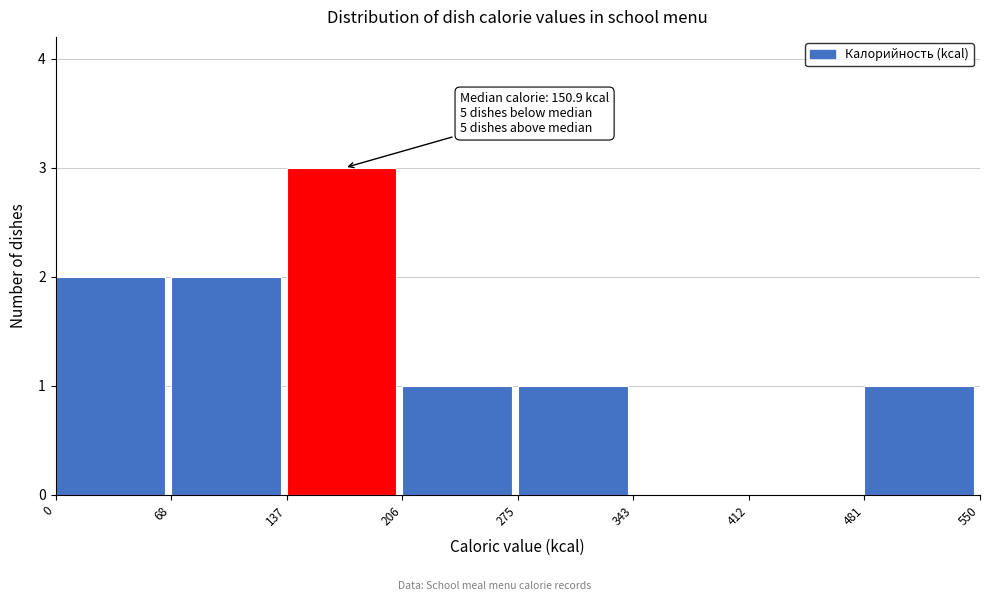

Over which range of the x-axis is the bar tallest?

137 to 206